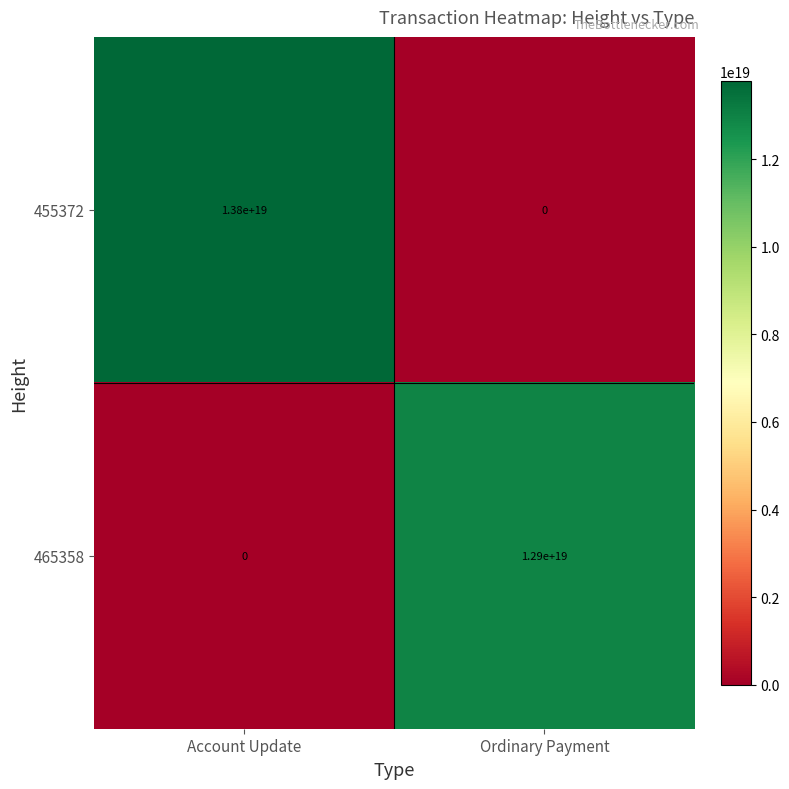

List the series in order of their overall mean, lowest first.

465358, 455372